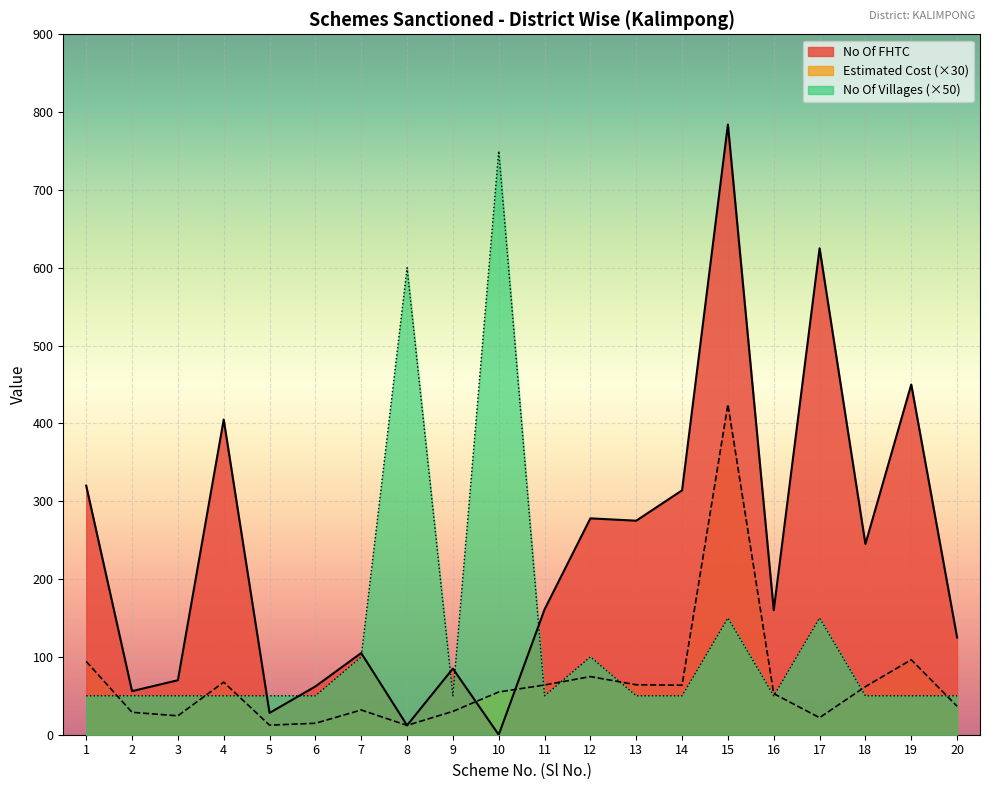

Where is Estimated Cost nearest to the value 218?

19